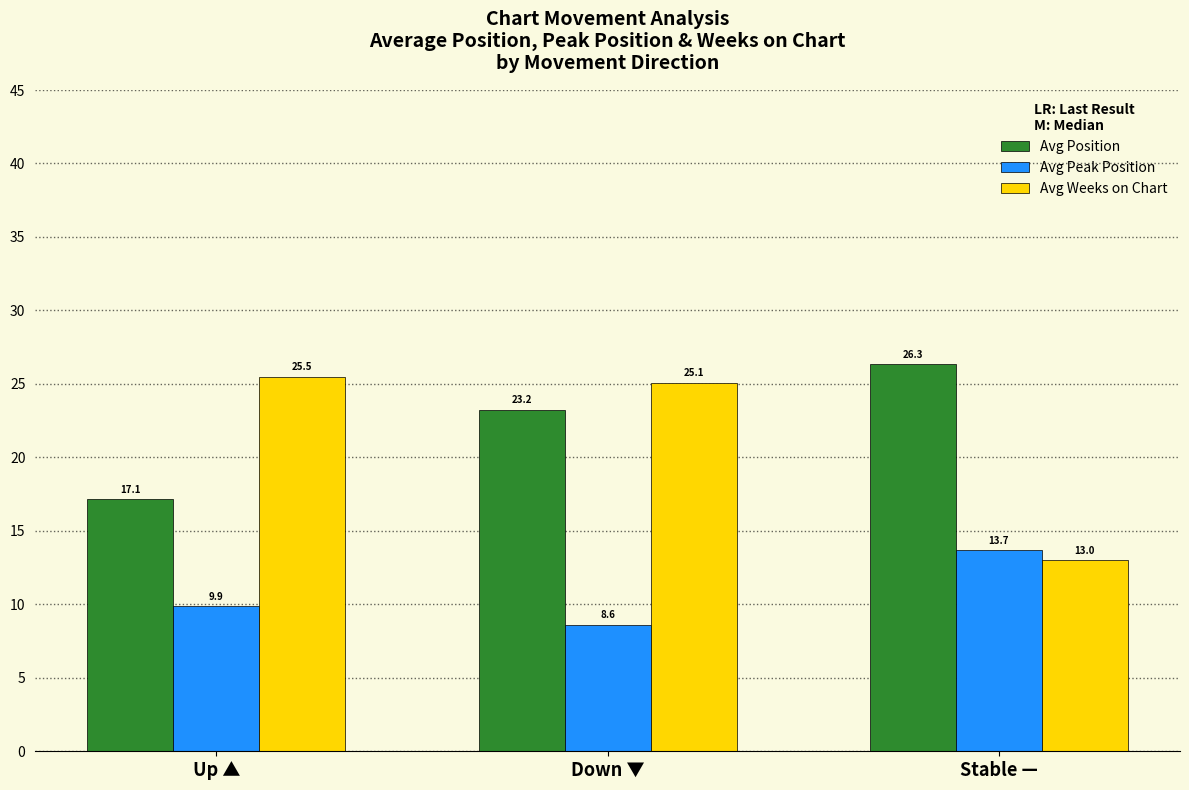

Is the value of Avg Position at Down ▼ greater than the value of Avg Weeks on Chart at Up ▲?

No